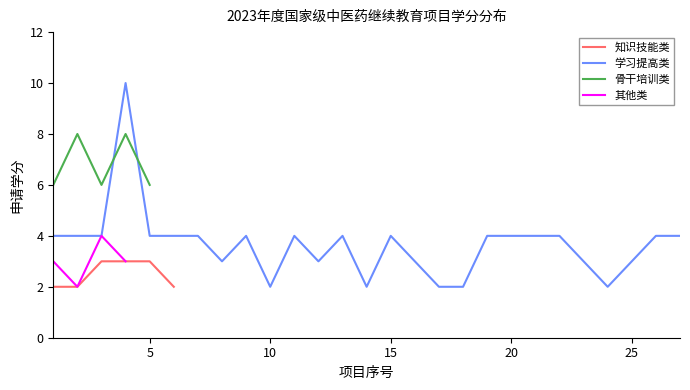

What are all the series names shown in the legend?

知识技能类, 学习提高类, 骨干培训类, 其他类